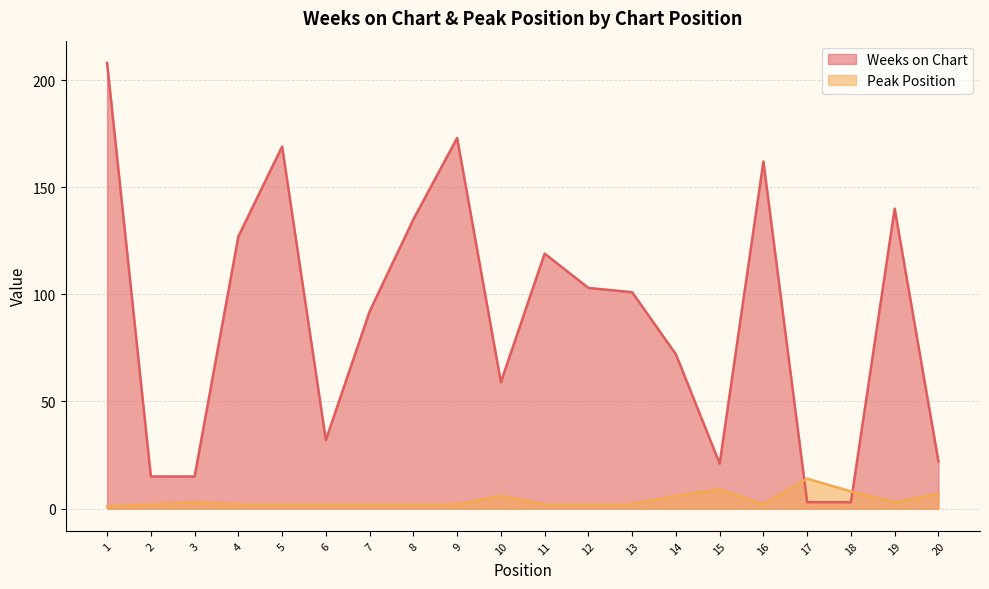

After their last crossing, which series has the higher values: Weeks on Chart or Peak Position?

Weeks on Chart